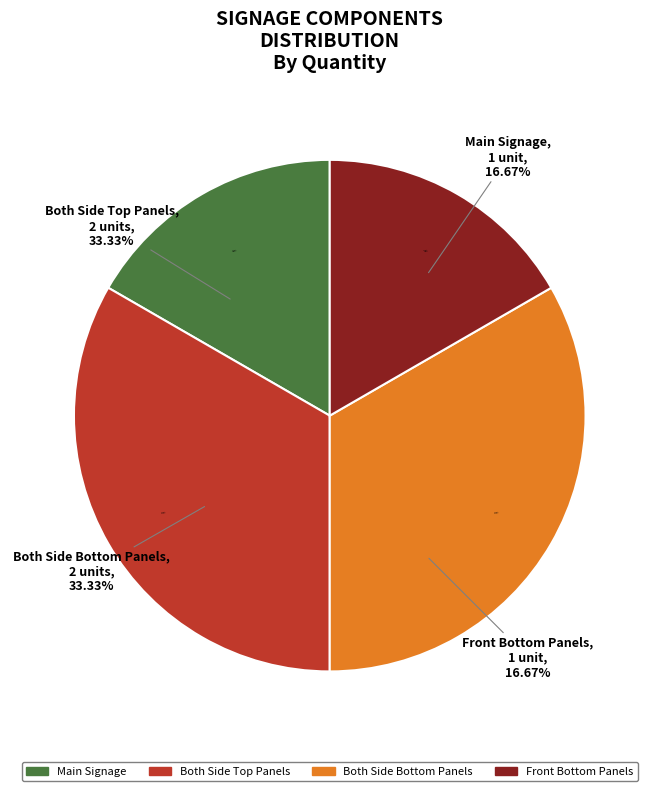

Does Main Signage account for over 50% of the chart?

No